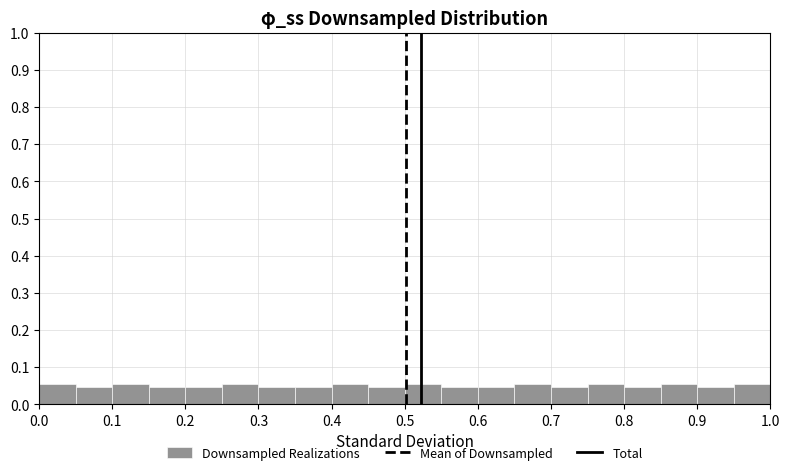

Reading left to right, transcribe this chart: for each bar, give the range it covers on the x-axis and its height. The values are not printed on the chart, so give them approximately, as read against the axis.

0.00 to 0.05: 0.05
0.05 to 0.10: 0.05
0.10 to 0.15: 0.05
0.15 to 0.20: 0.05
0.20 to 0.25: 0.05
0.25 to 0.30: 0.05
0.30 to 0.35: 0.05
0.35 to 0.40: 0.05
0.40 to 0.45: 0.05
0.45 to 0.50: 0.05
0.50 to 0.55: 0.05
0.55 to 0.60: 0.05
0.60 to 0.65: 0.05
0.65 to 0.70: 0.05
0.70 to 0.75: 0.05
0.75 to 0.80: 0.05
0.80 to 0.85: 0.05
0.85 to 0.90: 0.05
0.90 to 0.95: 0.05
0.95 to 1.00: 0.05